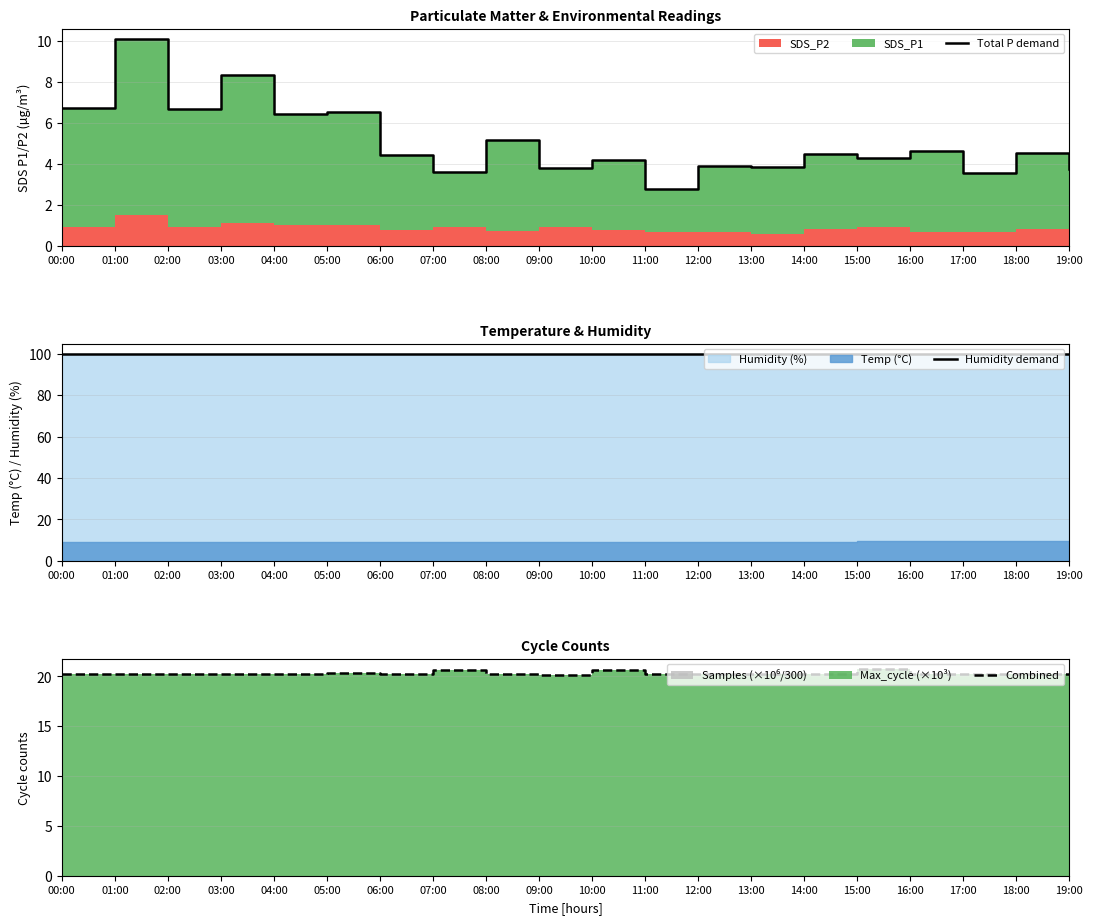

The value of Humidity demand at 19:00 is 32.0. True or false?

False